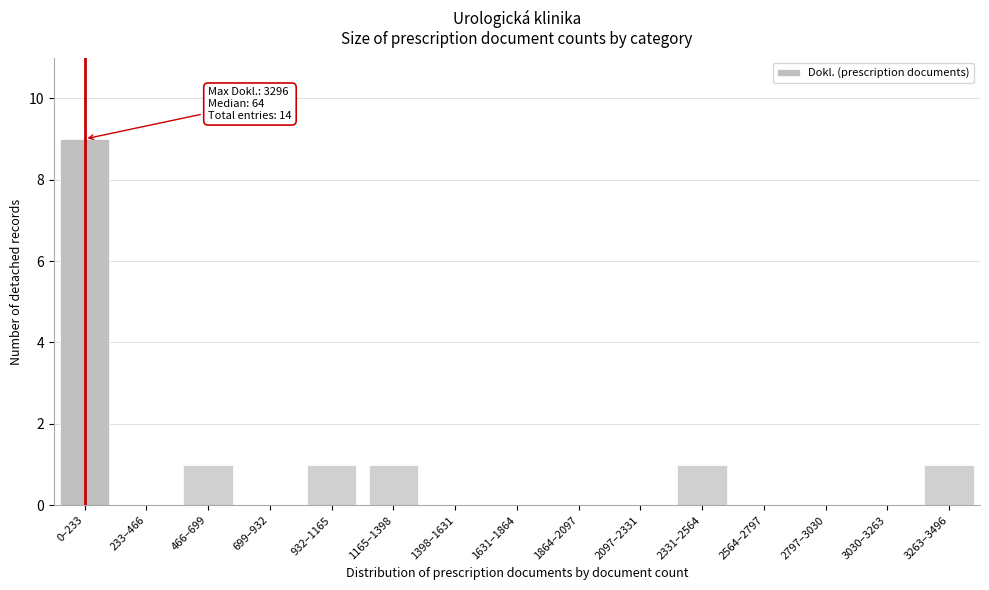

Reading left to right, extract all data points from this chart.

0–233=9	233–466=0	466–699=1	699–932=0	932–1165=1	1165–1398=1	1398–1631=0	1631–1864=0	1864–2097=0	2097–2331=0	2331–2564=1	2564–2797=0	2797–3030=0	3030–3263=0	3263–3496=1